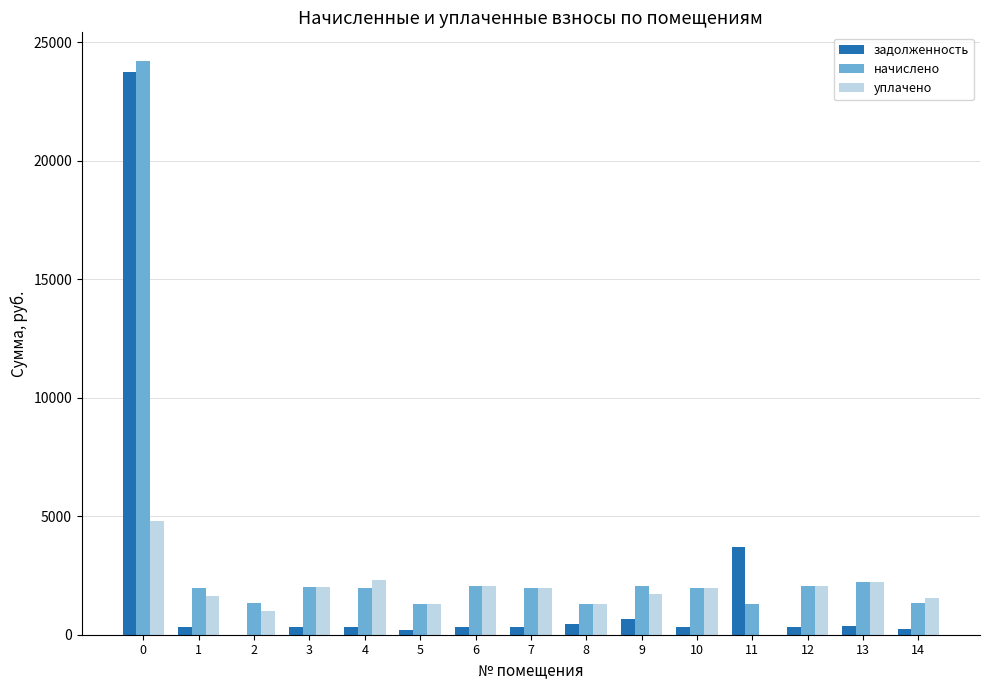

What is the maximum value for уплачено?

4796.9